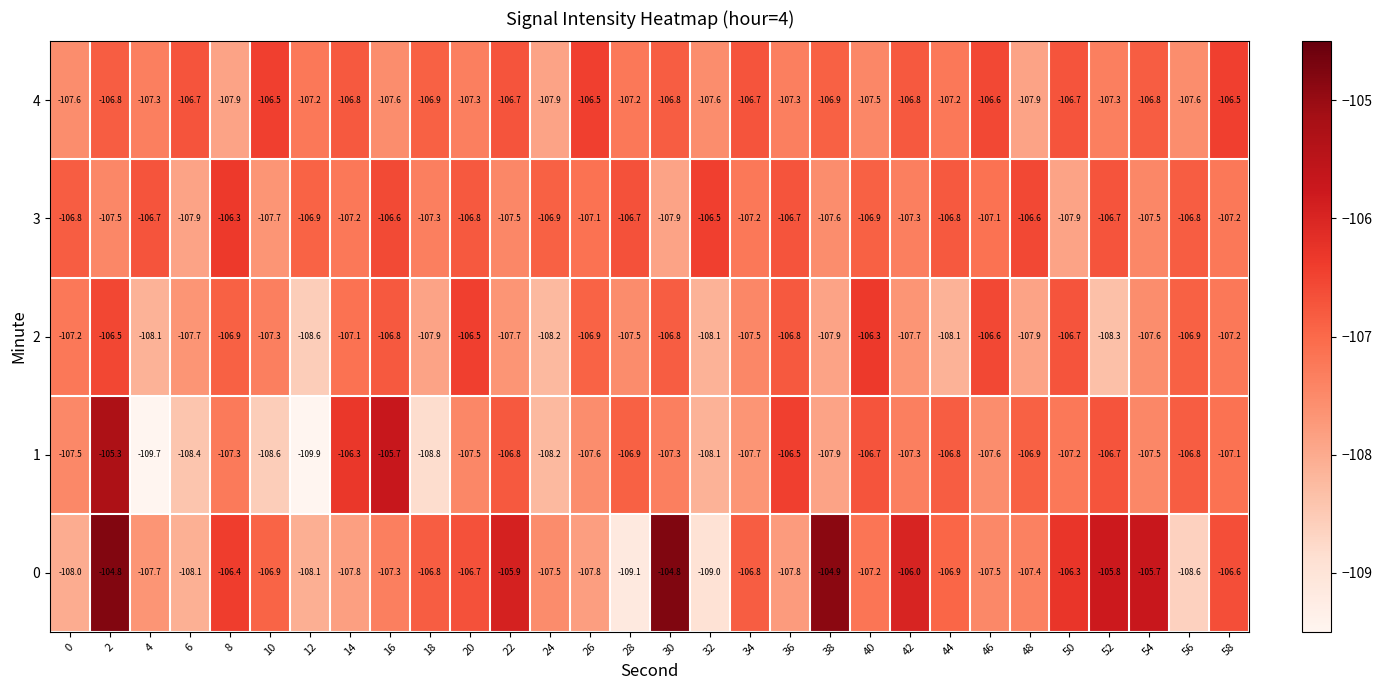

How many data points does each series have?

30